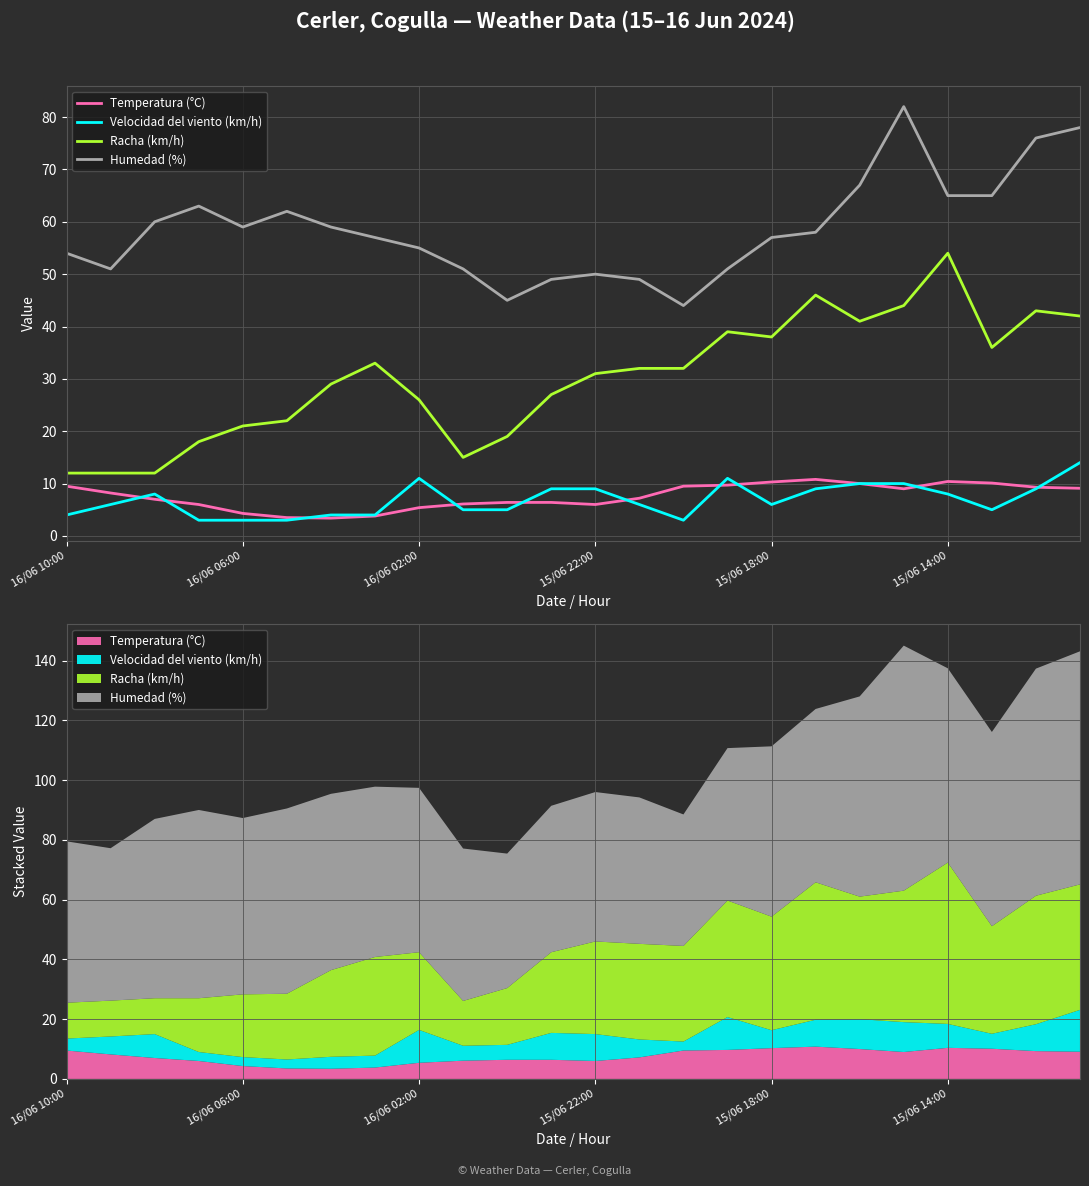

At which category does the chart reach its peak across all series?

19